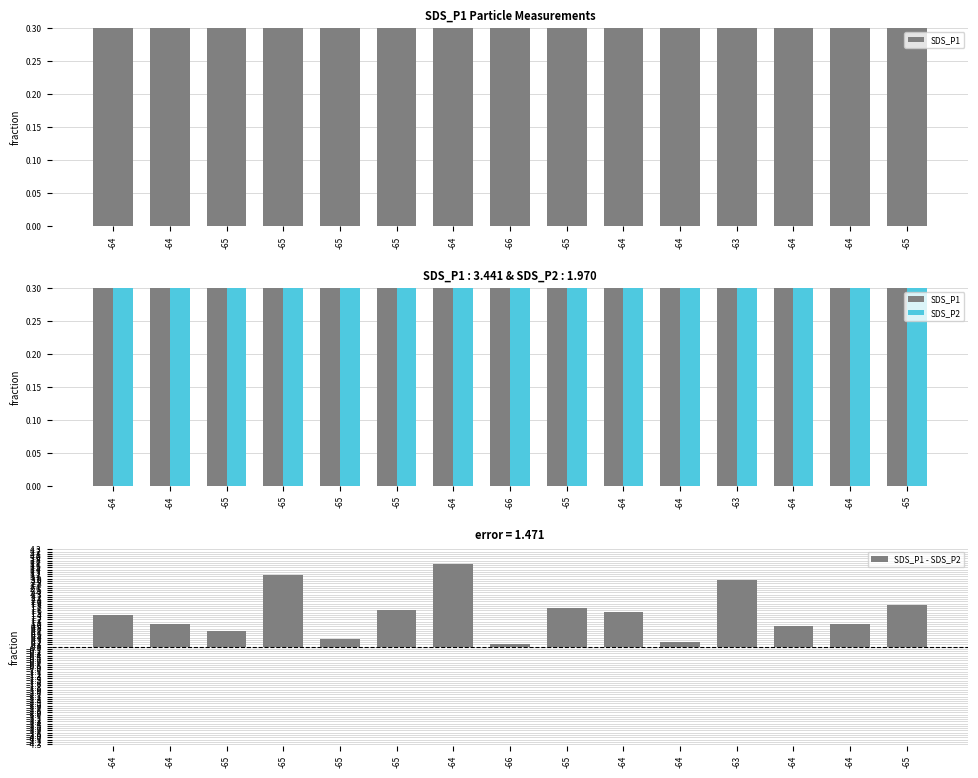

At -64, list the series in order from smallest to largest.

SDS_P1 - SDS_P2, SDS_P2, SDS_P1